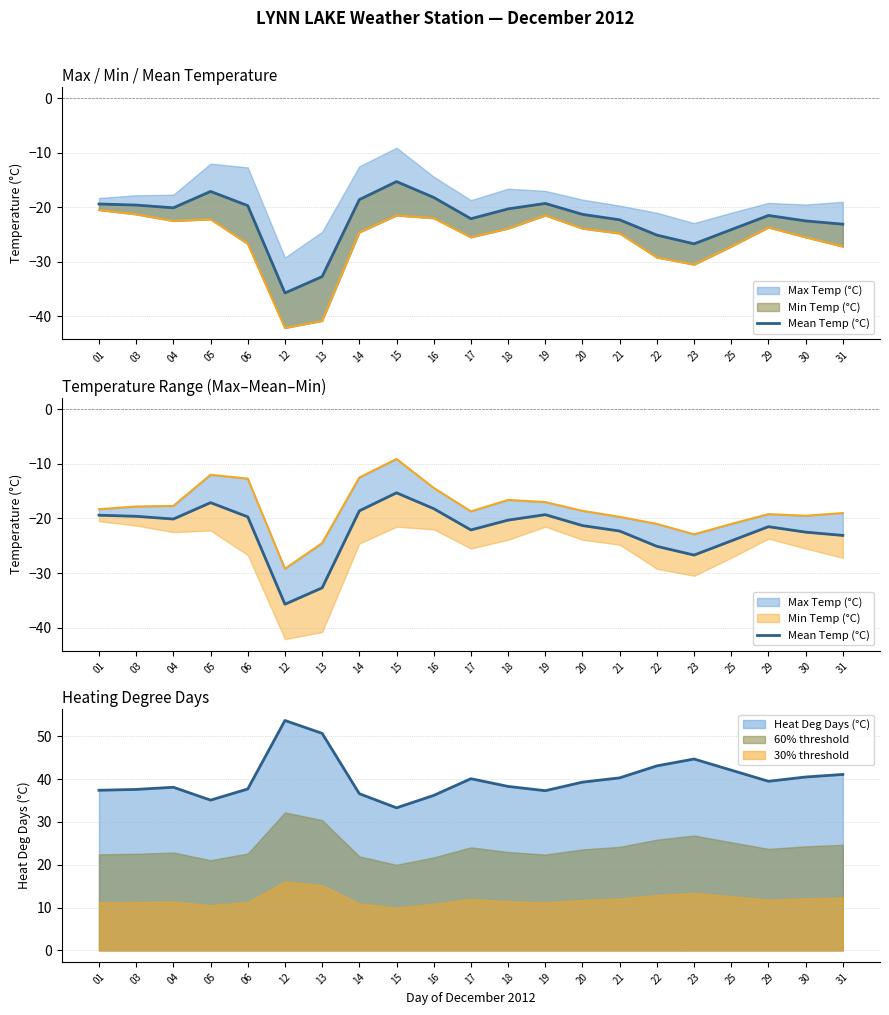

How many points are lower than both their immediate neighbors (excluding endpoints)?

4